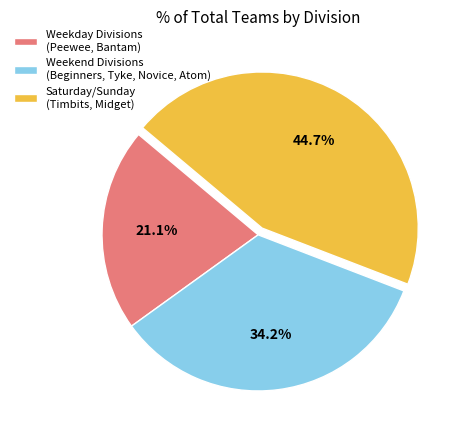

How many segments does this pie chart have?

3